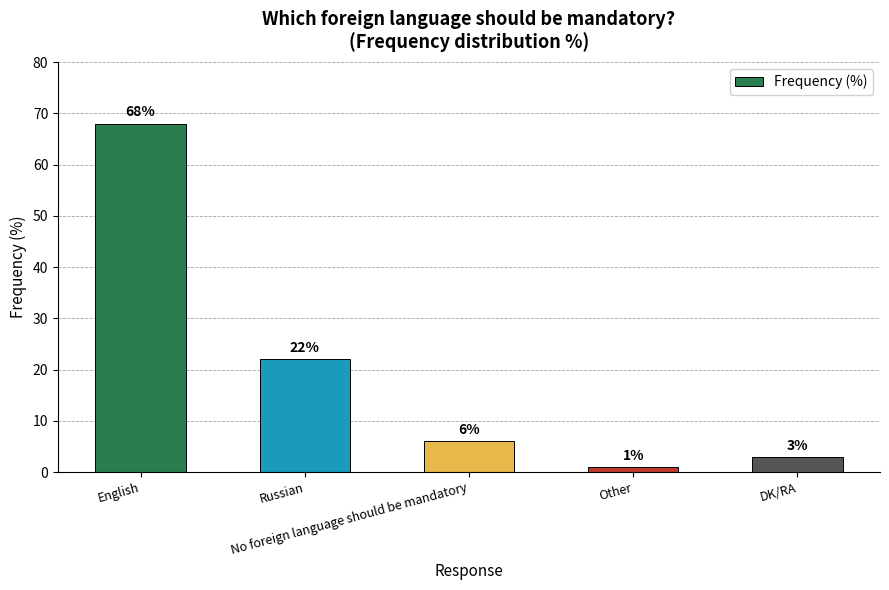

What is the difference between the values at Other and DK/RA?

2